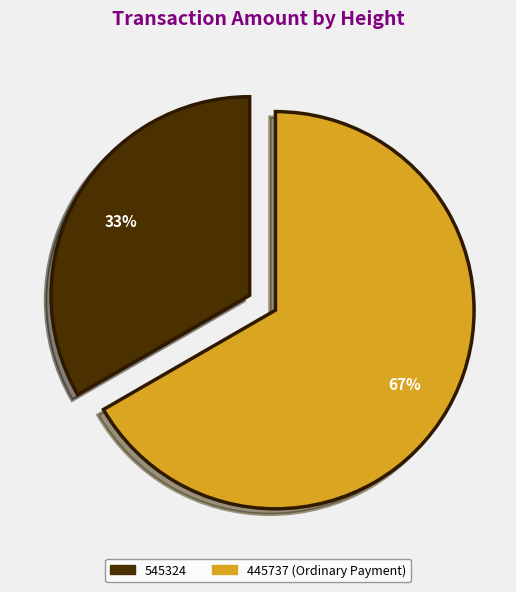

How many segments does this pie chart have?

2